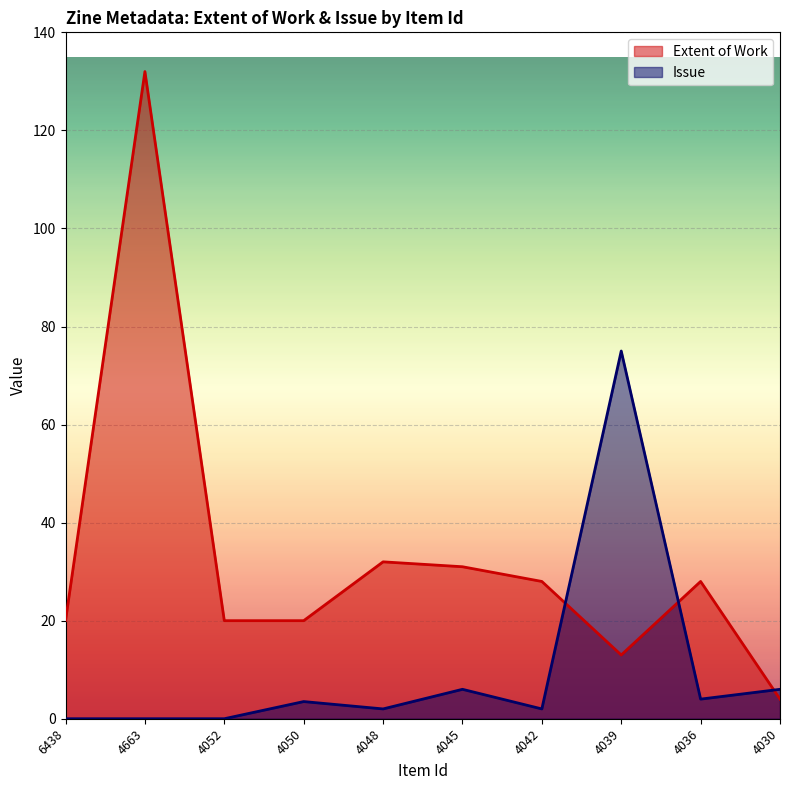

Reading left to right, extract all data points from this chart.

Extent of Work: 6438=20.0	4663=132.0	4052=20.0	4050=20.0	4048=32.0	4045=31.0	4042=28.0	4039=13.0	4036=28.0	4030=4.0
Issue: 6438=0.0	4663=0.0	4052=0.0	4050=3.5	4048=2.0	4045=6.0	4042=2.0	4039=75.0	4036=4.0	4030=6.0